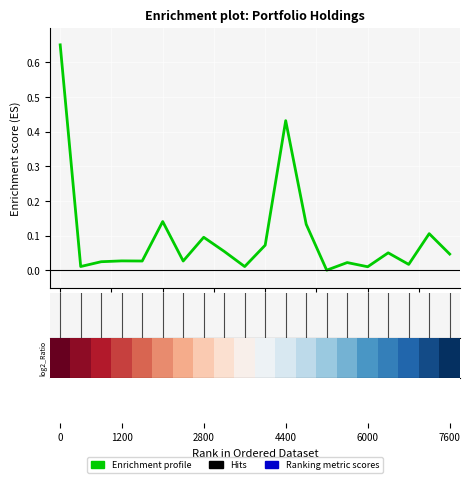

How many lines are shown in the chart?

1